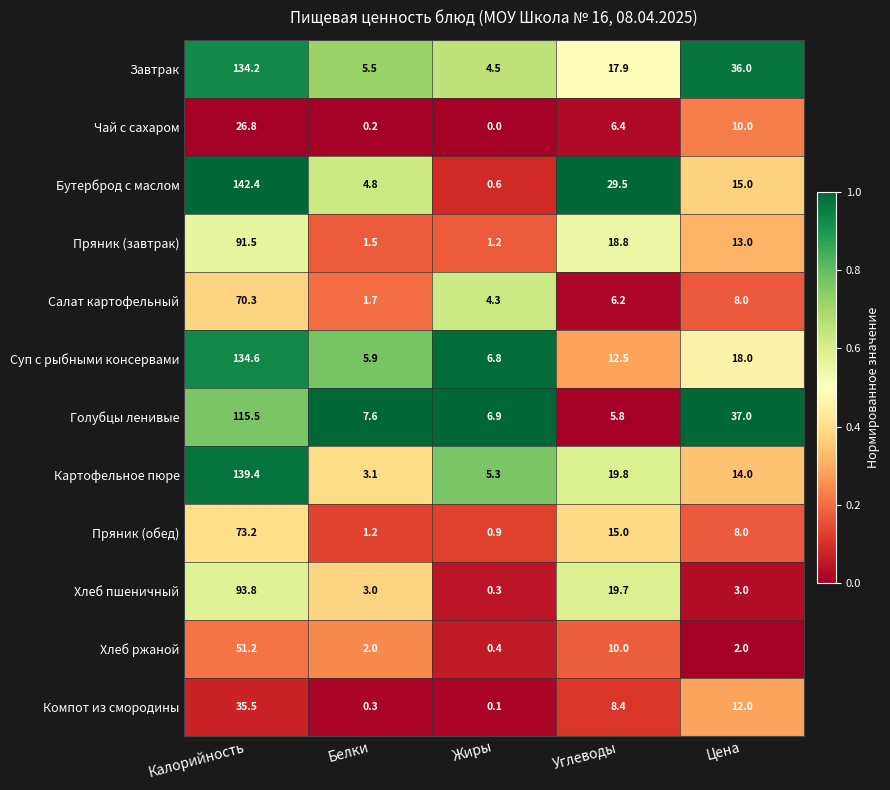

How many categories are shown in the chart?

5